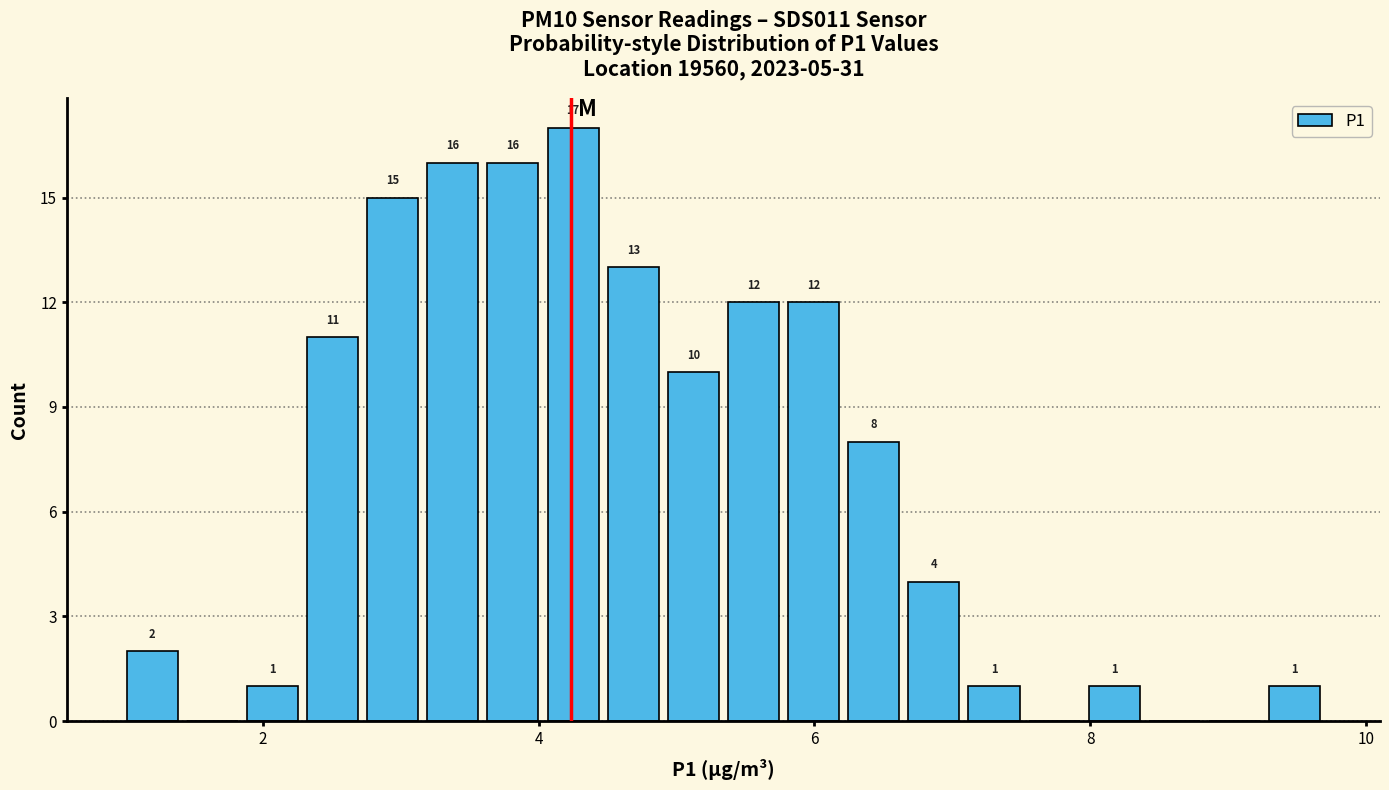

Read against the x-axis, roughly where is the centre of the tallest bar?

4.2